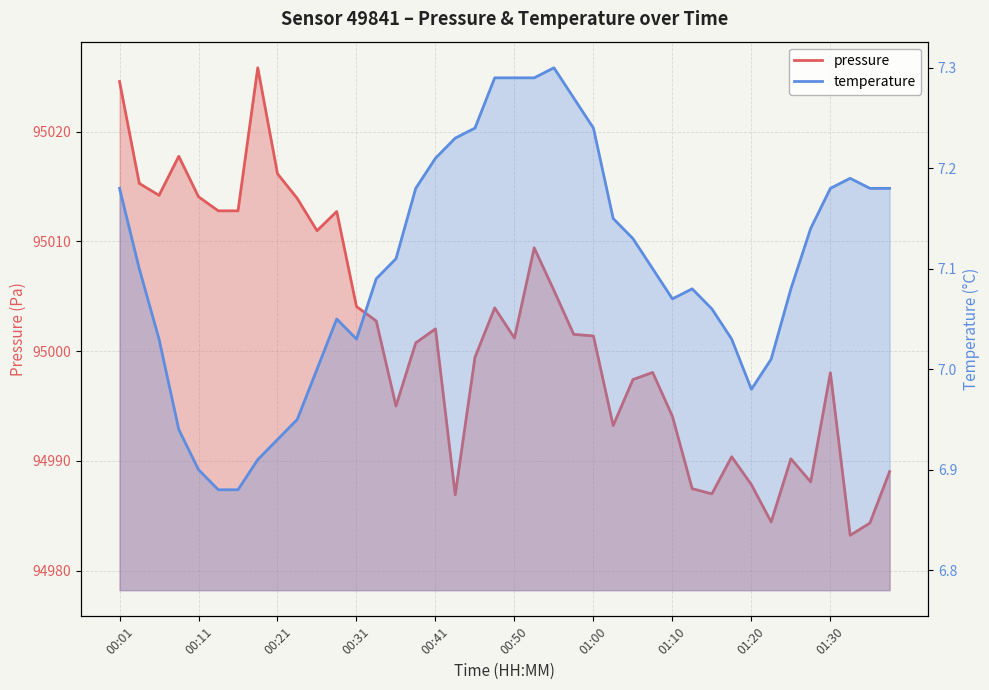

What is the value of the temperature point at the 29th from the left?

7.1